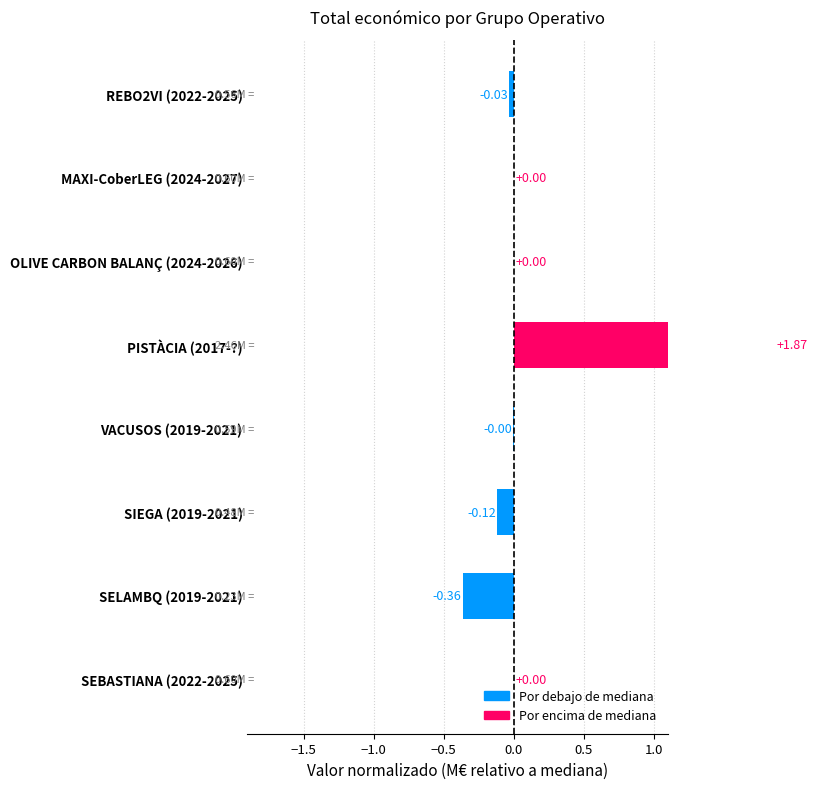

The value at REBO2VI (2022-2025) is -0.0. True or false?

False